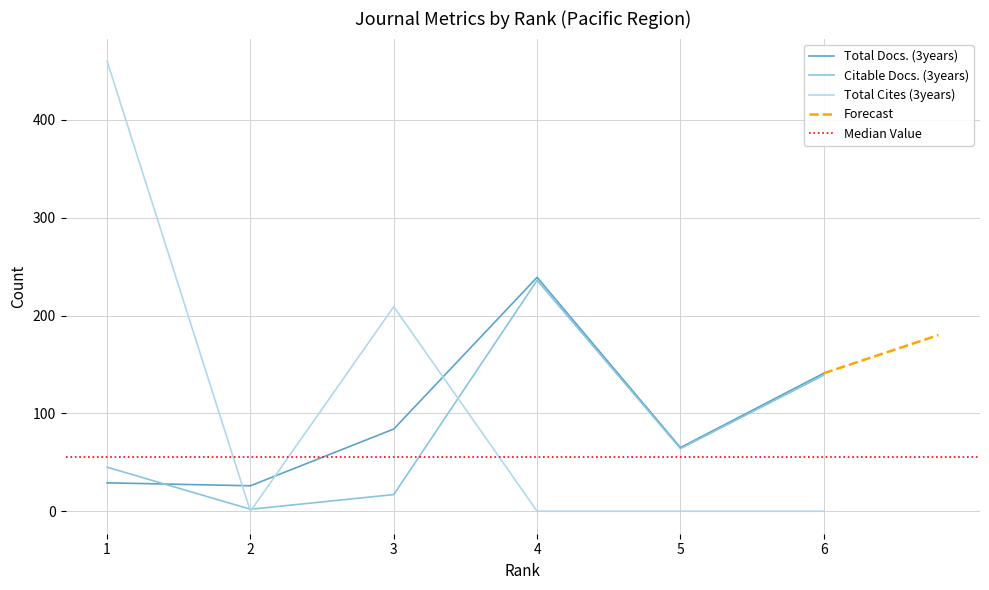

What is the difference between the second highest and second lowest values in the Total Docs. (3years) series?

112